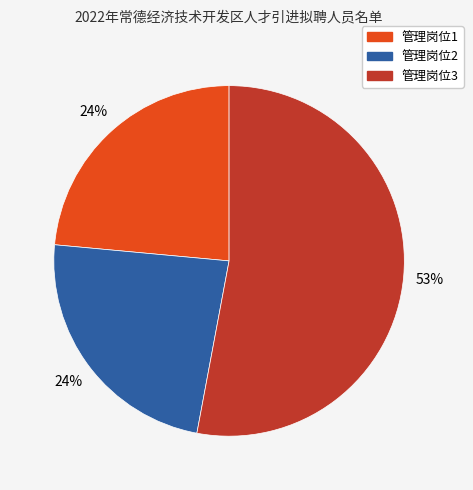

How many slices are in this pie chart?

3